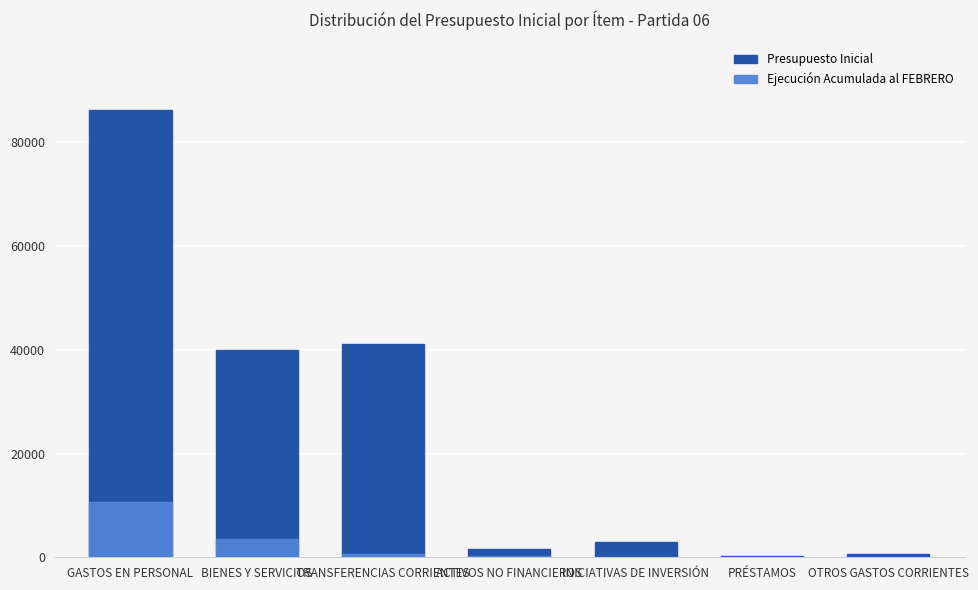

How many bars are there in total?

14